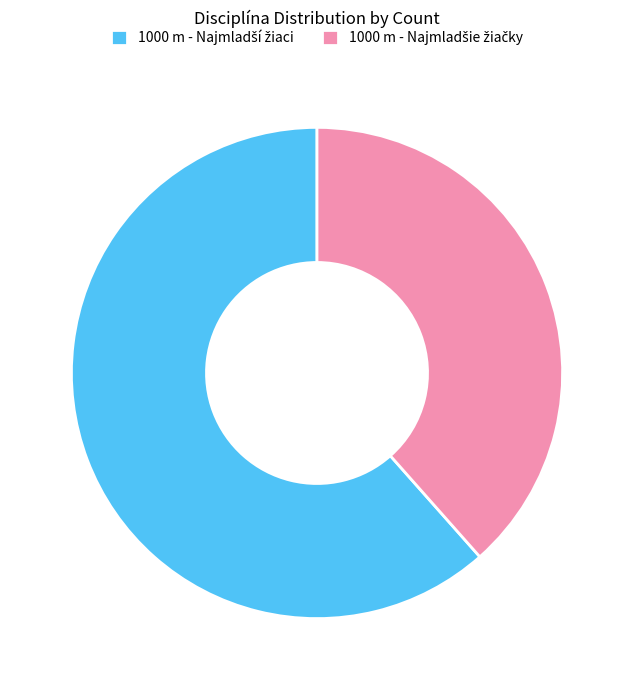

Is there any slice that represents more than half of the pie?

Yes